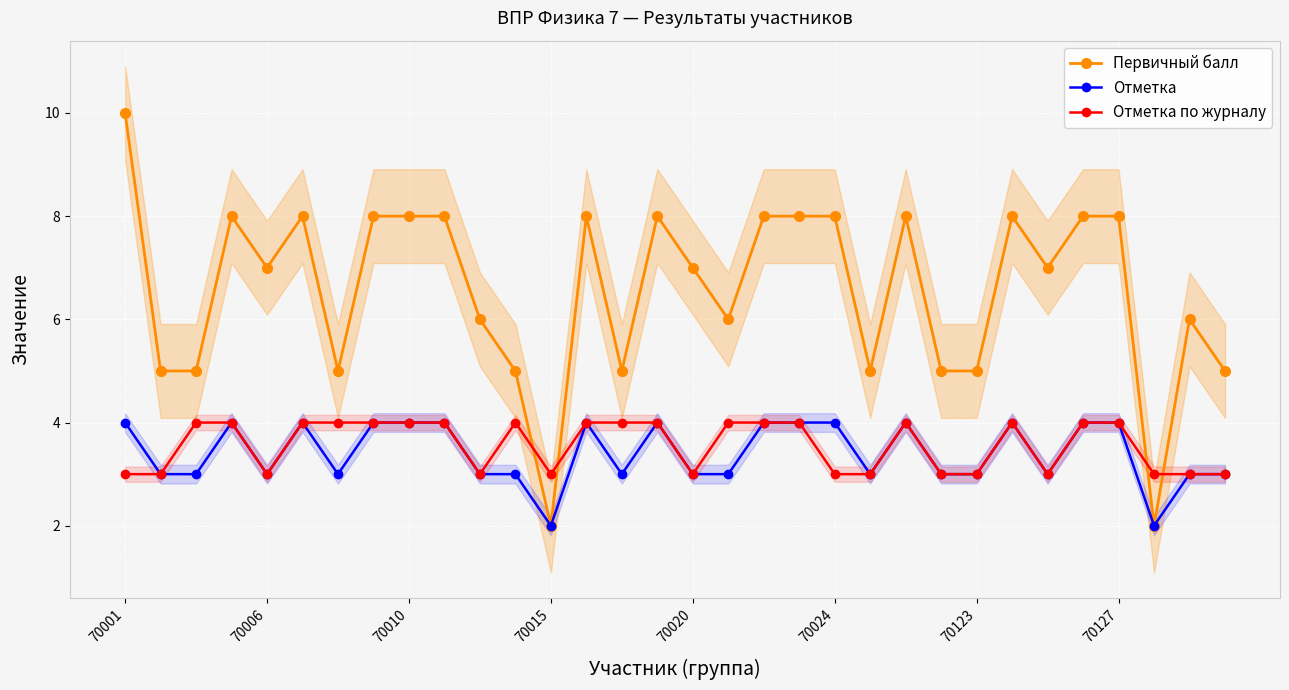

Which series has the largest range (max minus min)?

Первичный балл